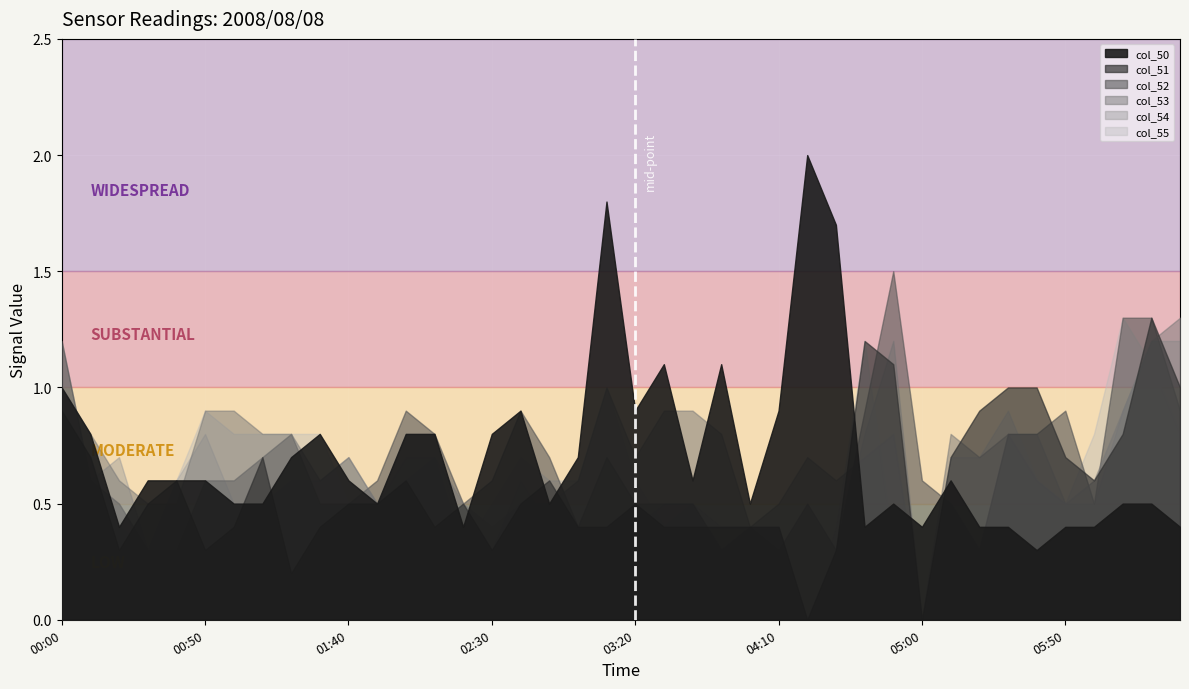

What is the difference between the highest and lowest values at 2008/08/08 04:30?

1.4